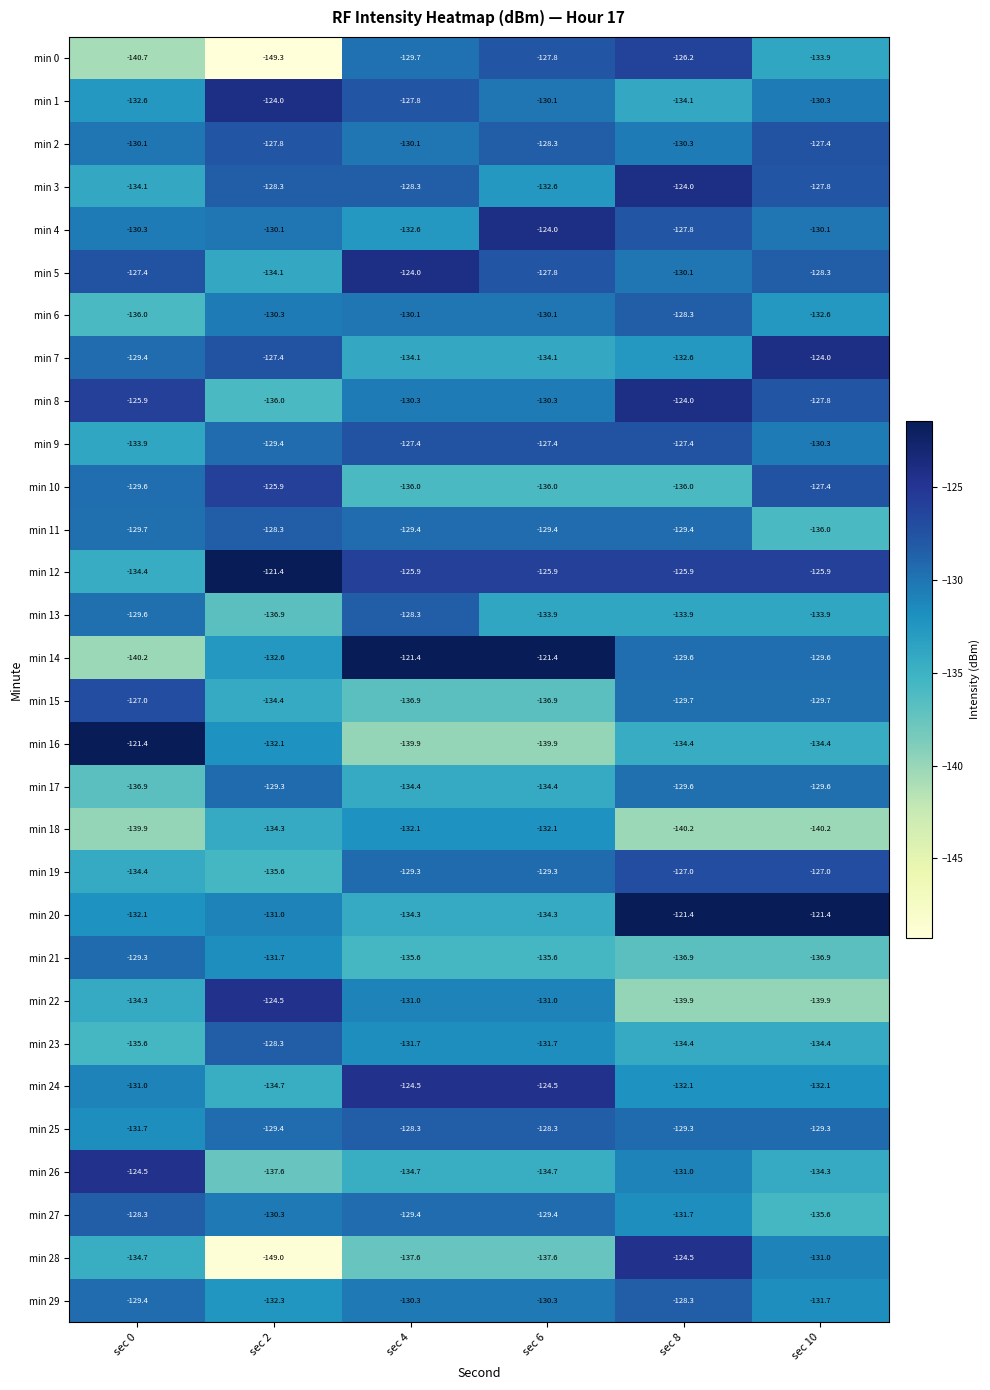

Which series has the widest spread of values?

min 28